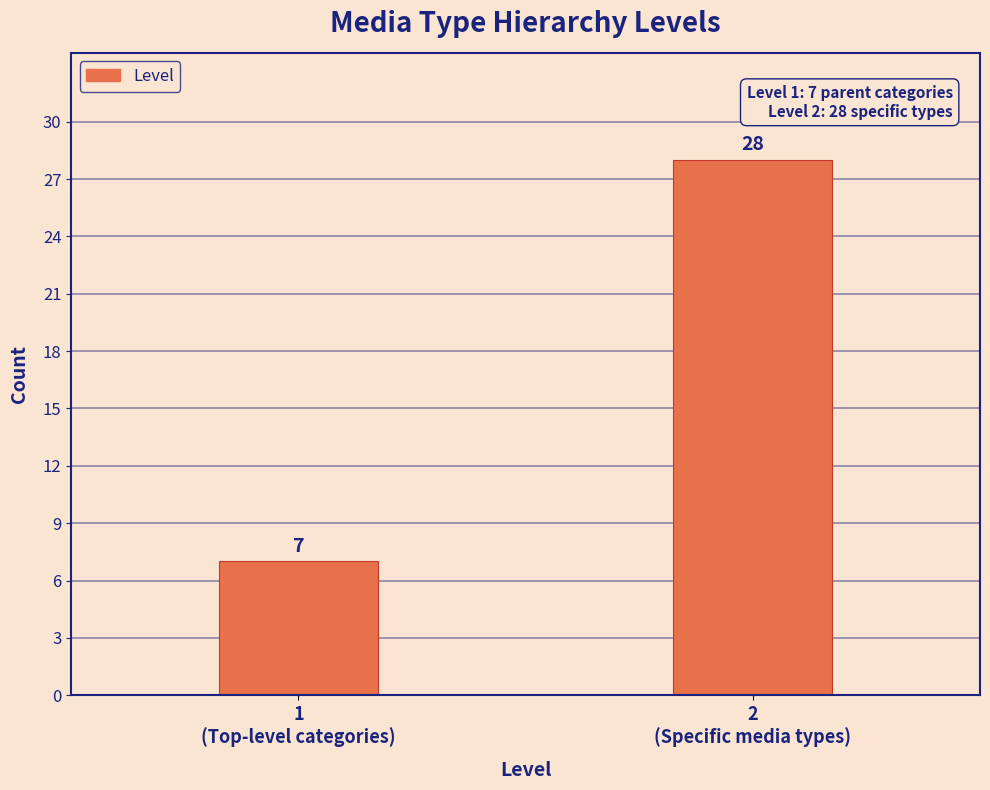

Reading right to left, list all the values displayed in this chart.

28	7